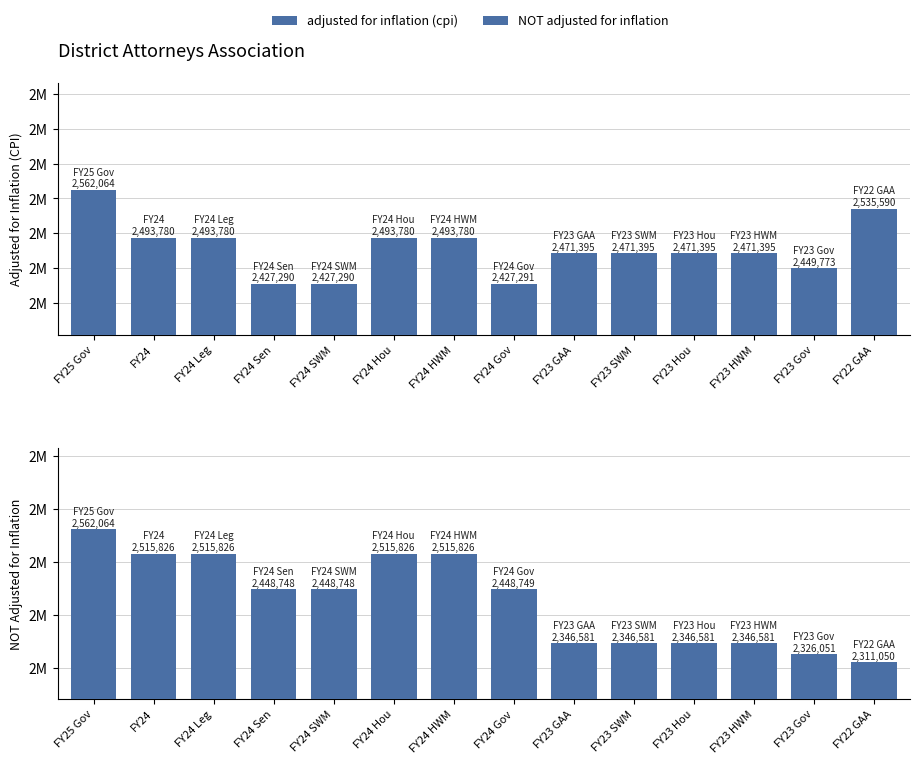

Where does the adjusted for inflation (cpi) series first go above 2471395?

FY25 Gov